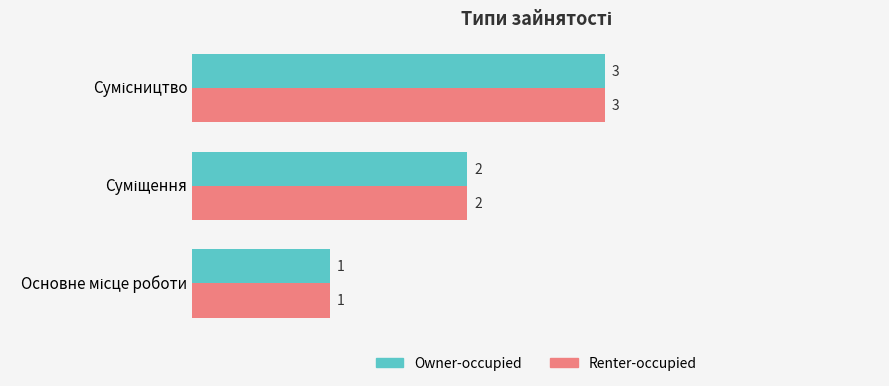

How many Renter-occupied values are between 1 and 3?

3